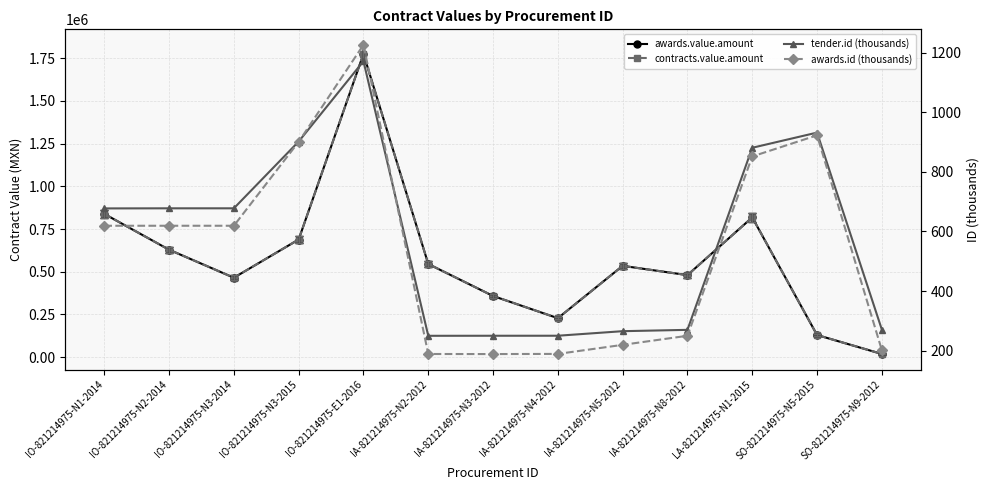

What are all the series names shown in the legend?

awards.value.amount, contracts.value.amount, tender.id (thousands), awards.id (thousands)